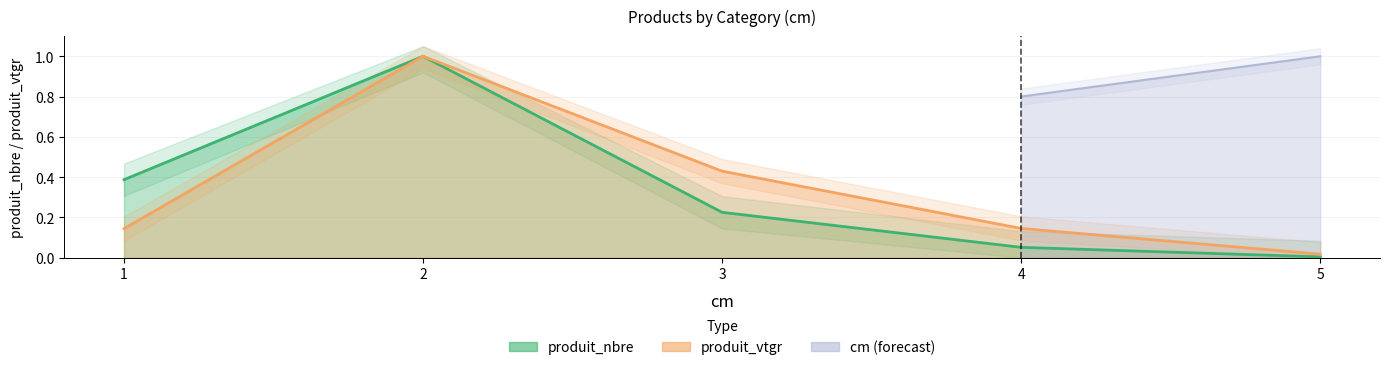

Rank the series at 1 from highest to lowest value.

produit_nbre, produit_vtgr